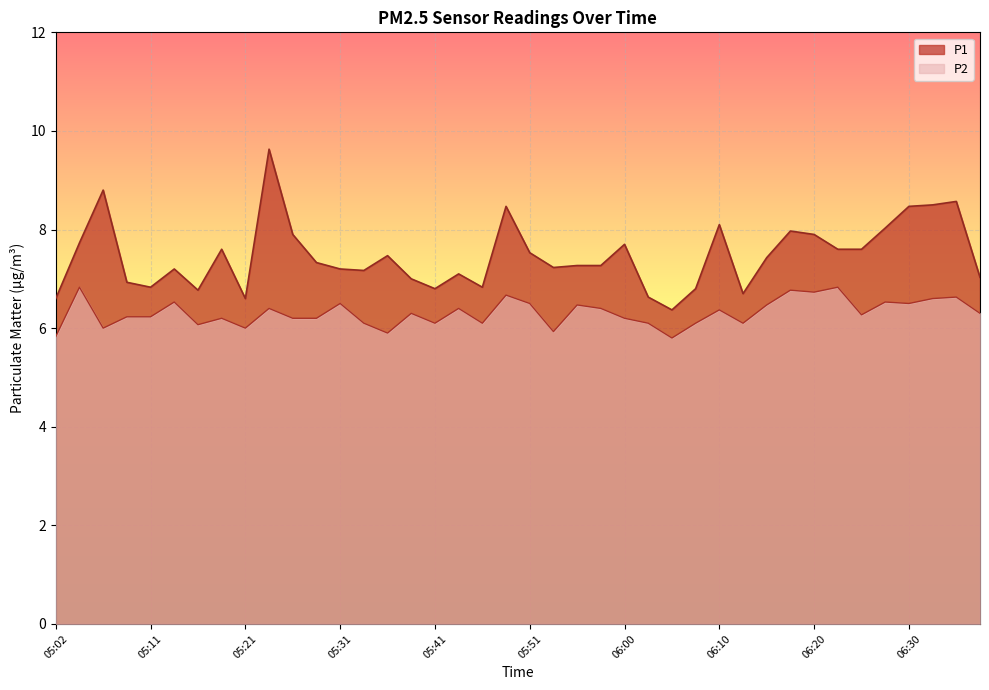

What is the value of the P2 point at the 33rd from the left?

6.7